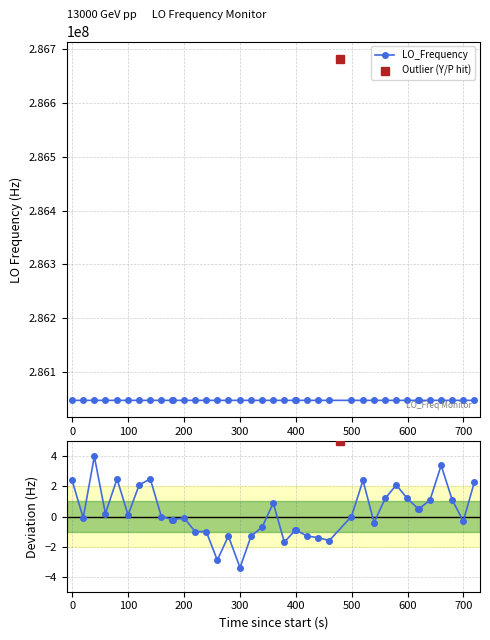

What is the maximum value for Deviation from median?

4.0